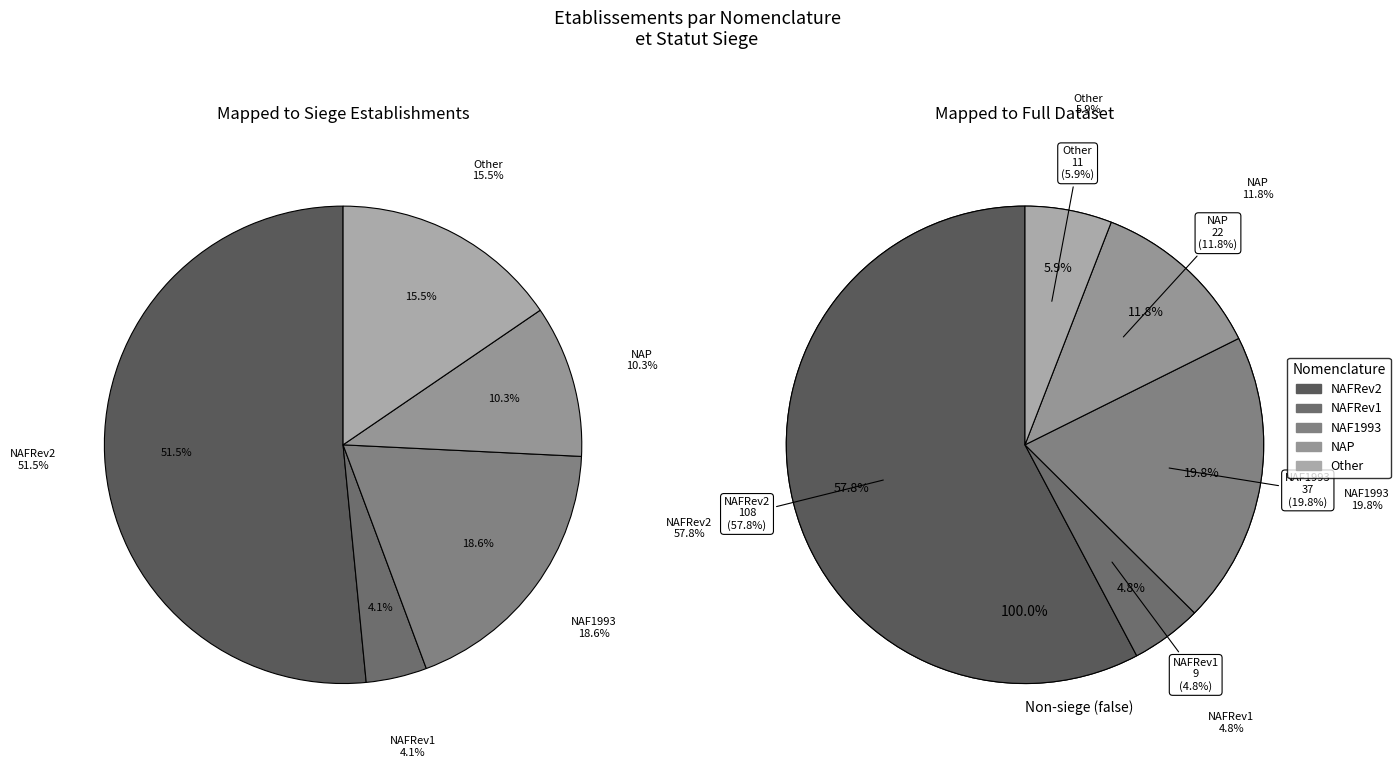

The 34 slice represents 15% of the pie. True or false?

False